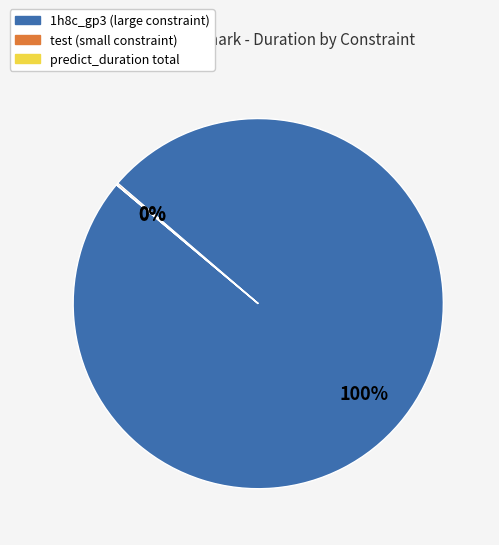

To the nearest percent, what is the average slice percentage?

33%